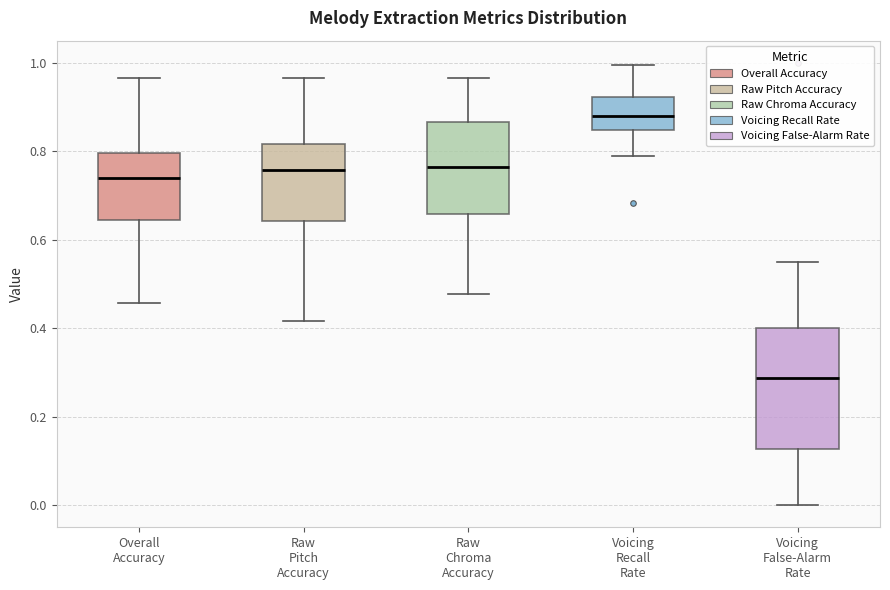

Which box has the lowest median line?

Voicing False-Alarm Rate